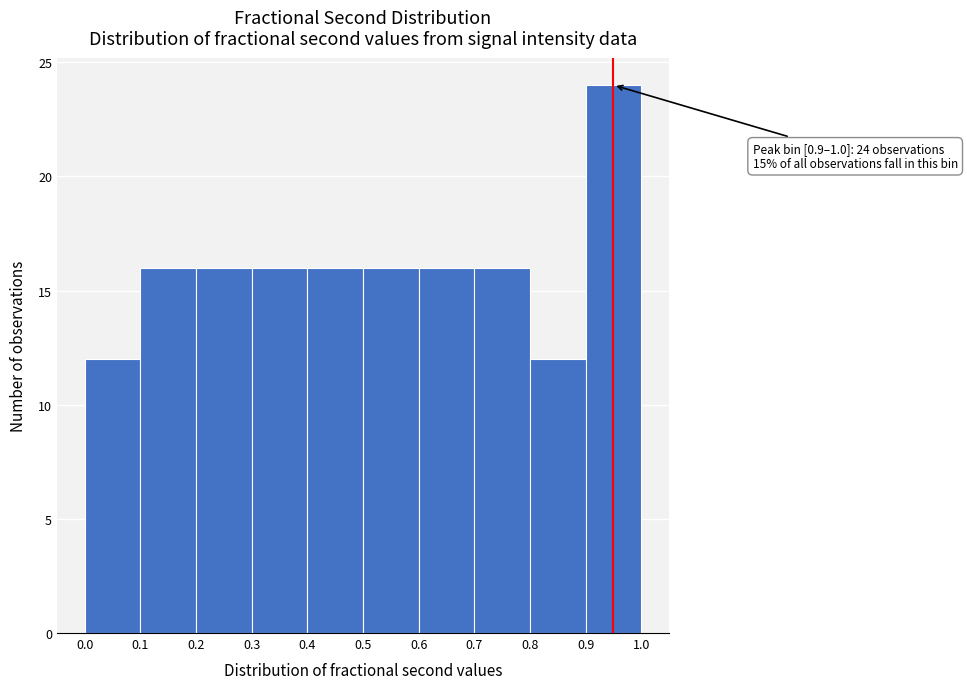

Over which range of the x-axis is the bar tallest?

0.9 to 1.0